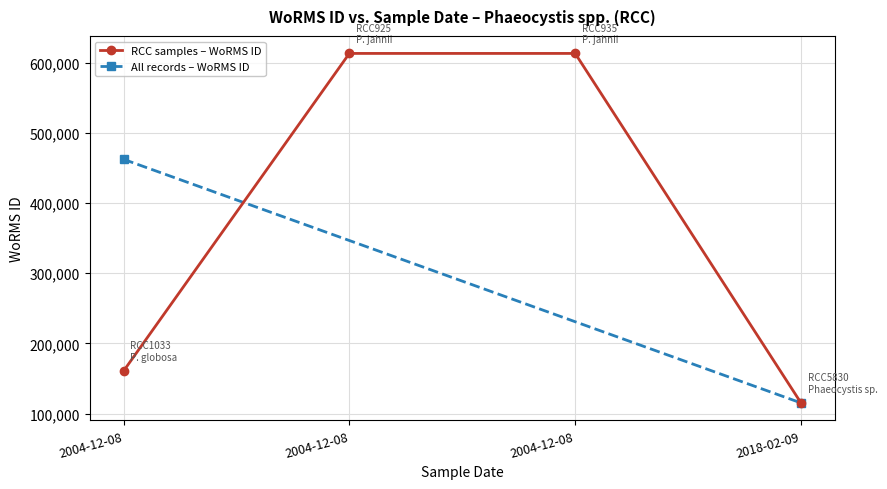

What is the ratio of the value at 2018-02-09 to the value at 2004-12-08?

0.2